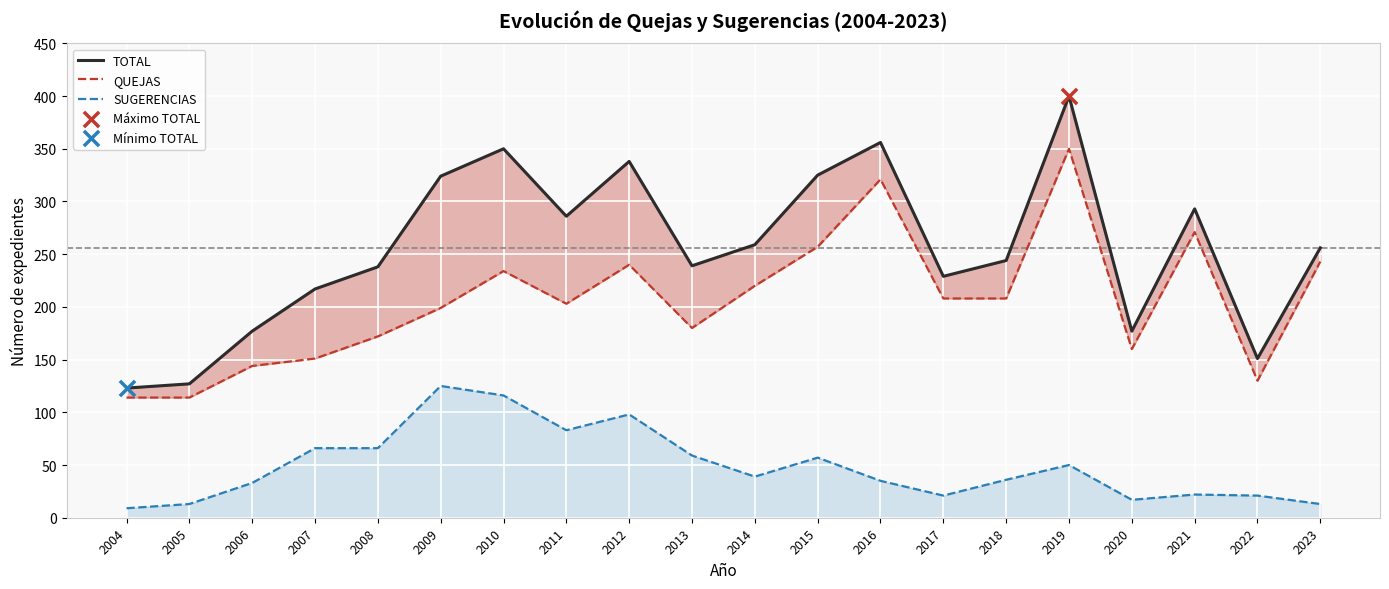

Is the value of TOTAL at 2012 greater than the value of SUGERENCIAS at 2010?

Yes